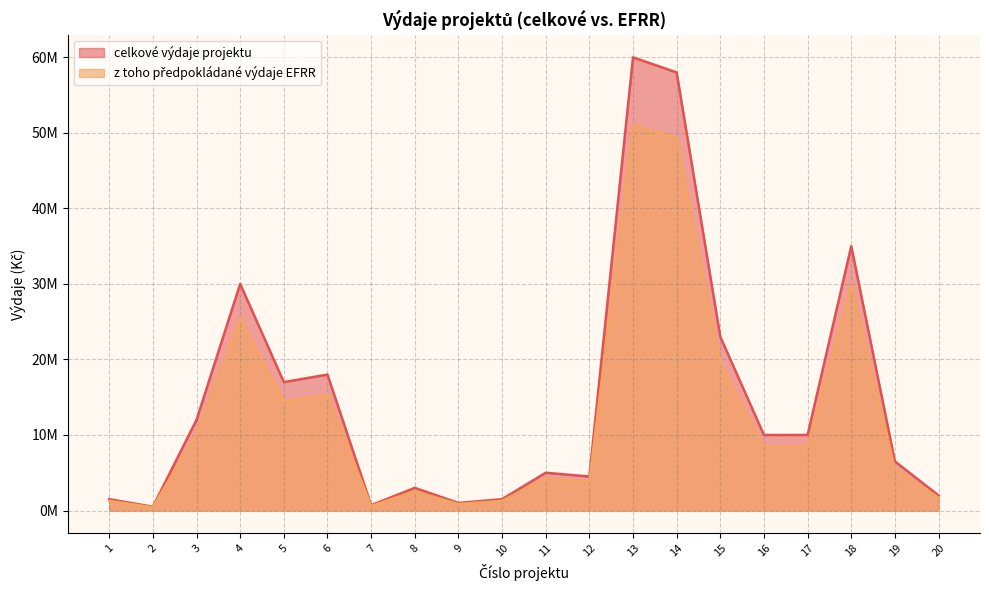

True or false: vydaje_EFRR and celkove_vydaje intersect in this chart.

False